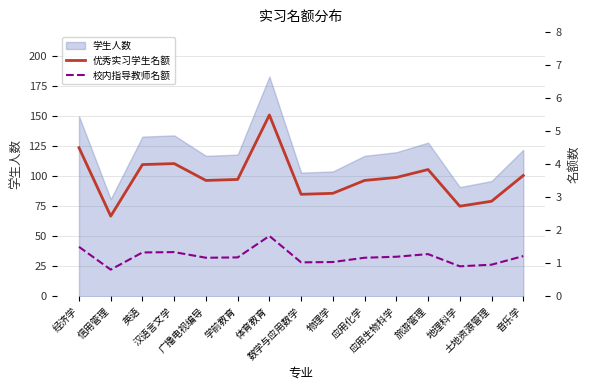

At which label does 优秀实习学生名额 reach its peak?

体育教育